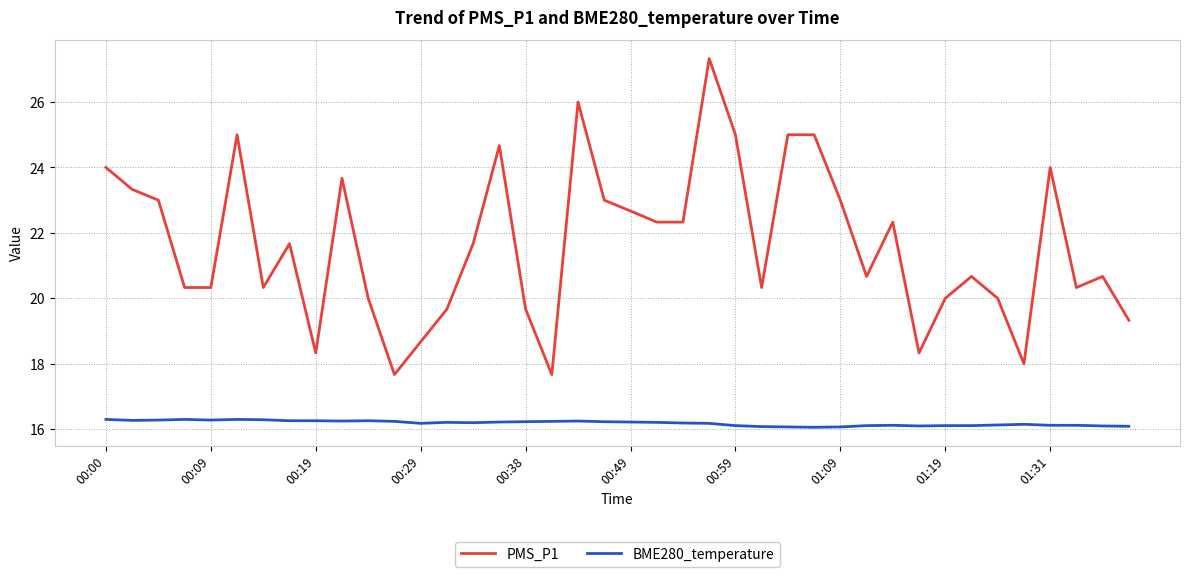

Which series has the largest total across all categories?

PMS_P1